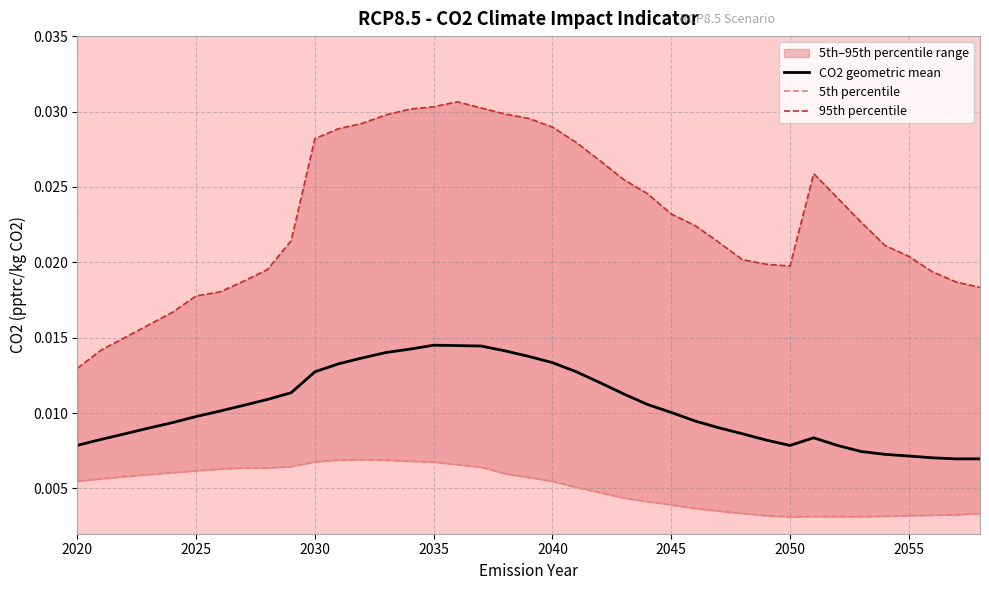

Count the CO2 geometric mean values in the range 0 to 1.

39